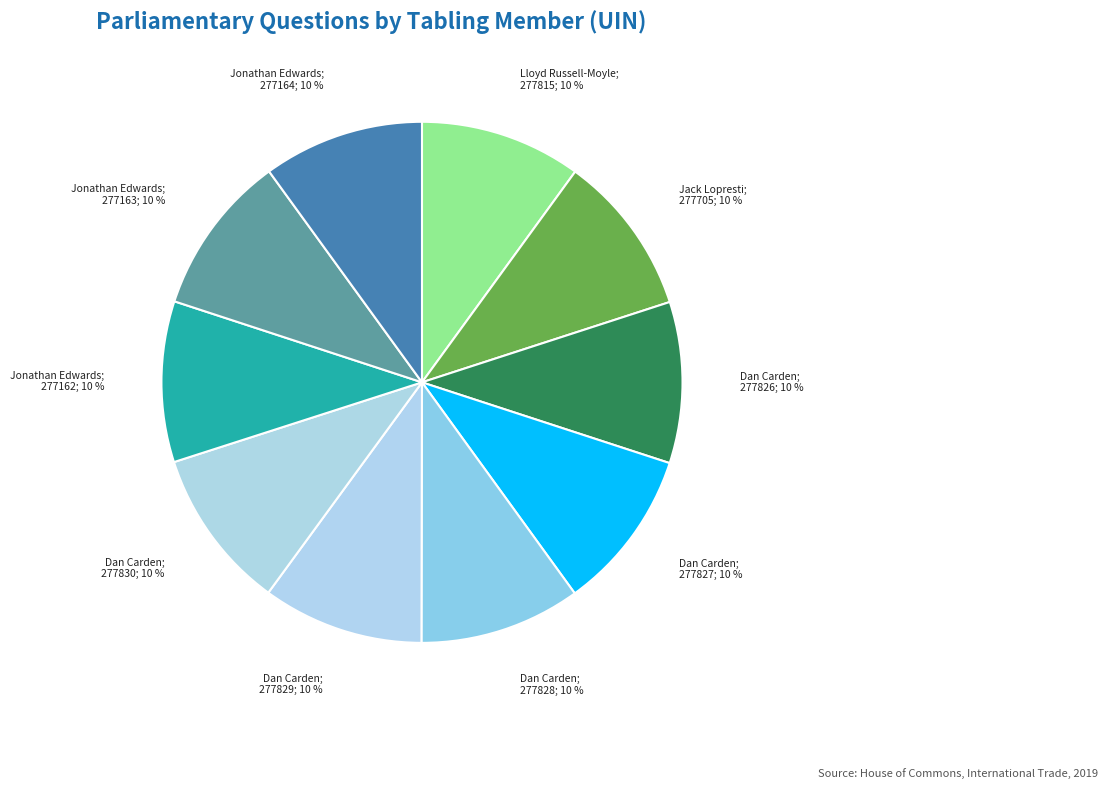

What is the smallest slice in the pie chart?

Jonathan Edwards
(277162)